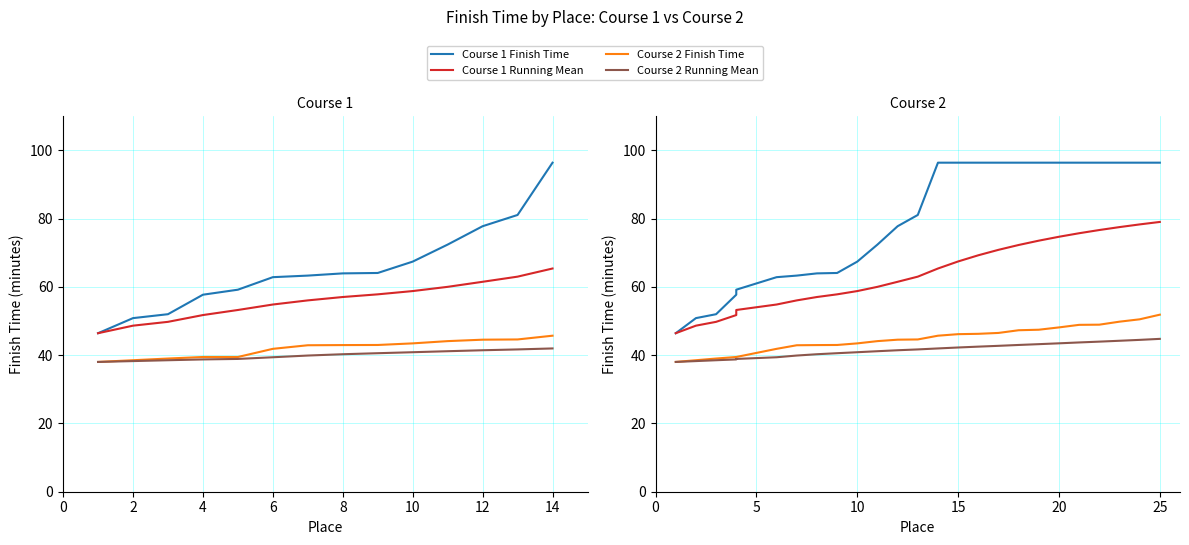

What is the label of the 11th point from the left?

10